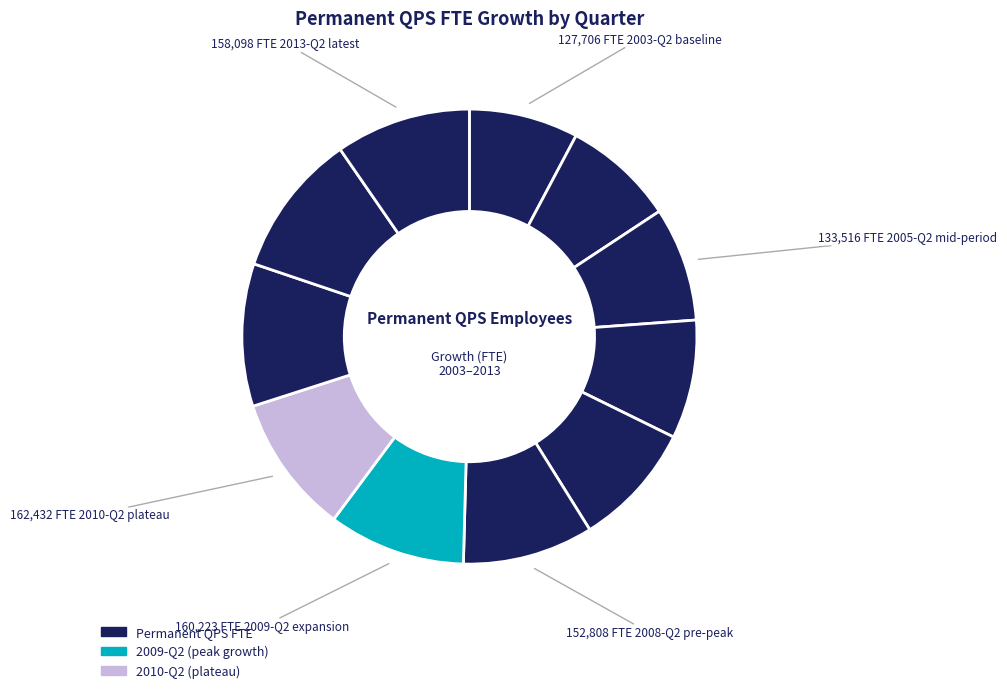

Is there any slice that represents more than half of the pie?

No